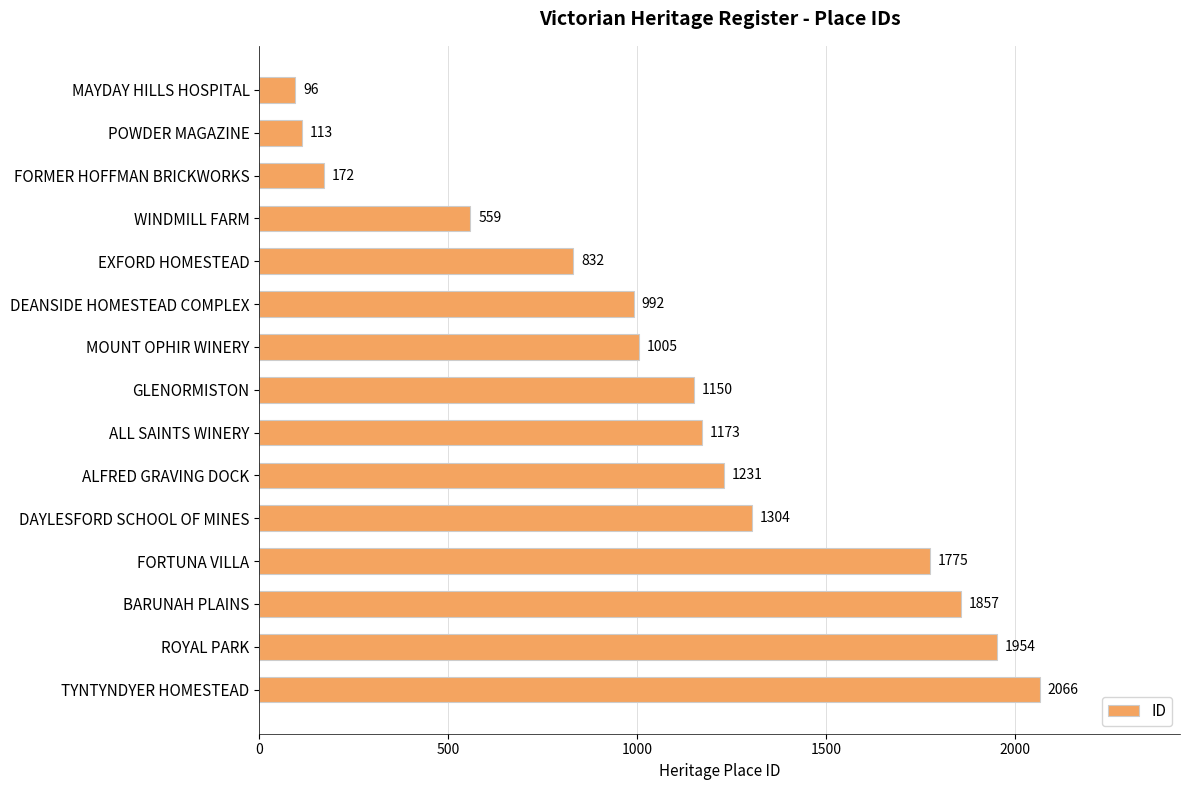

What is the smallest value displayed?

96